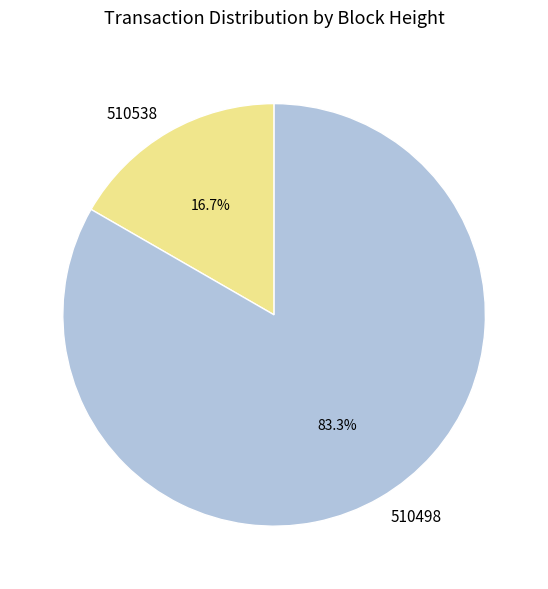

What is the ratio of the value at 510498 to the value at 510538?

5.0